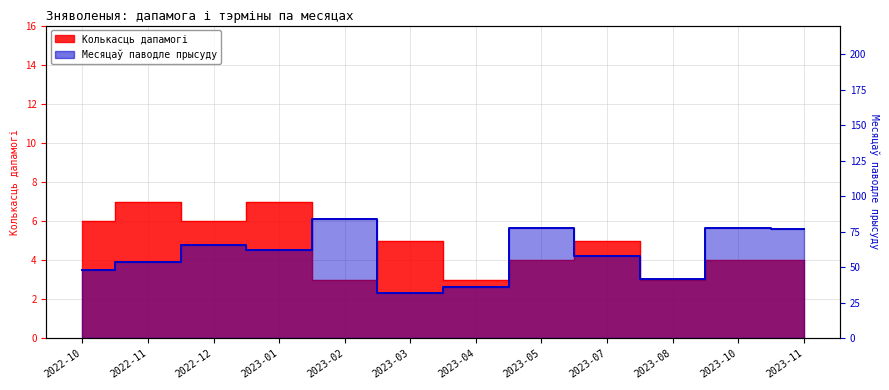

At which category does Месяцаў паводле прысуду reach its first local peak?

2022-12